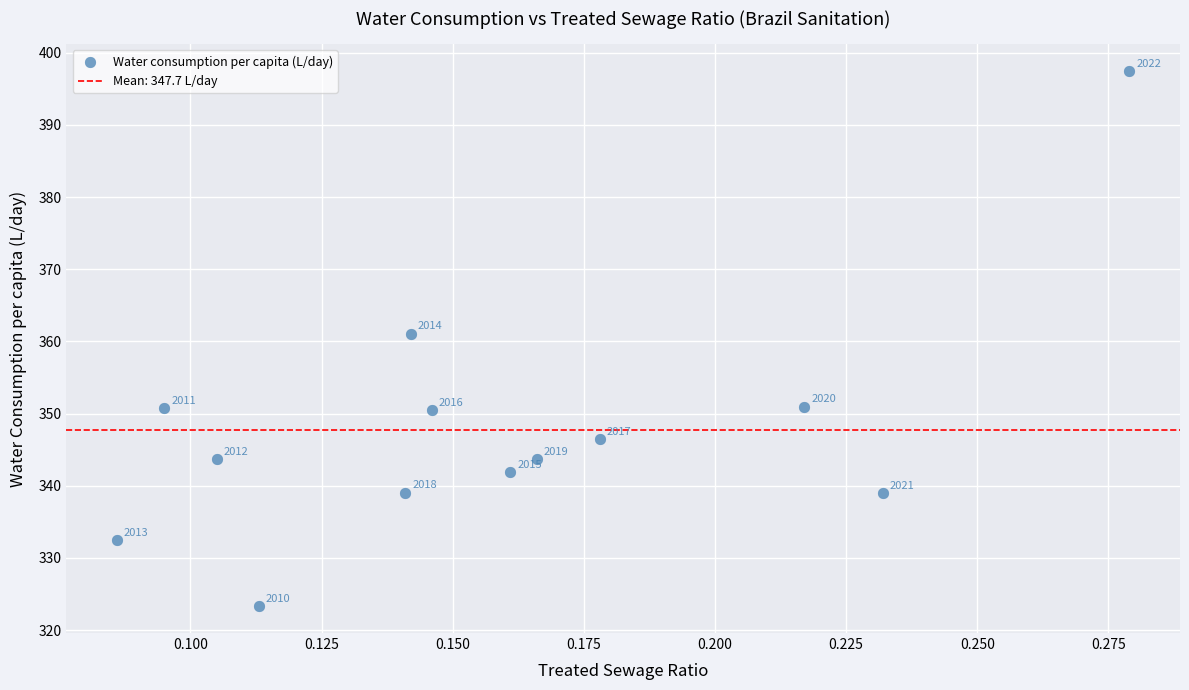

What is the range of Y values (max minus min)?

74.2